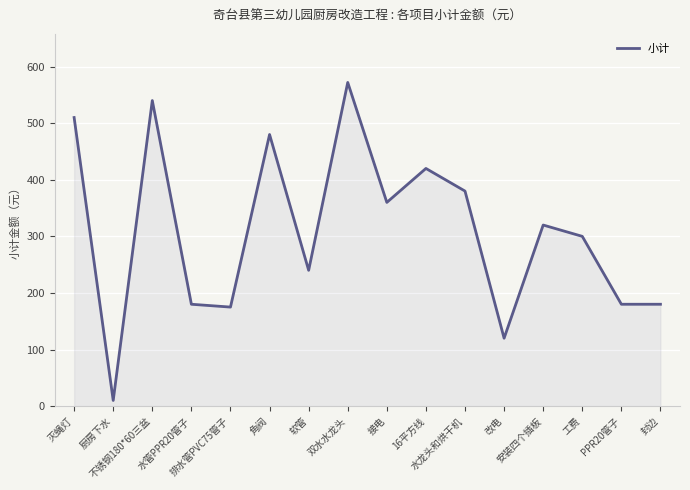

Reading left to right, list all the values displayed in this chart.

灭蝇灯=510	厨房下水=10	不锈钢180*60三盆=540	水管PPR20管子=180	排水管PVC75管子=175	角阀=480	软管=240	双水水龙头=572	接电=360	16平方线=420	水龙头和烘干机=380	改电=120	安装四个插板=320	工费=300	PPR20管子=180	封边=180